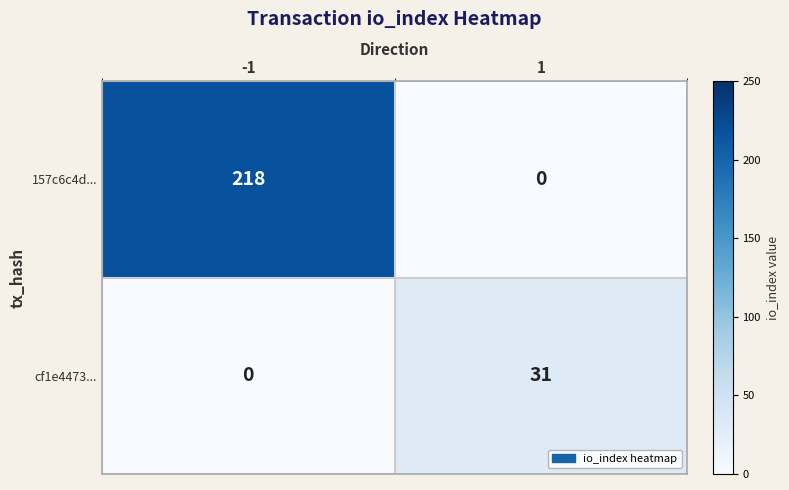

True or false: cf1e4473... has a value of -11 at -1.

False